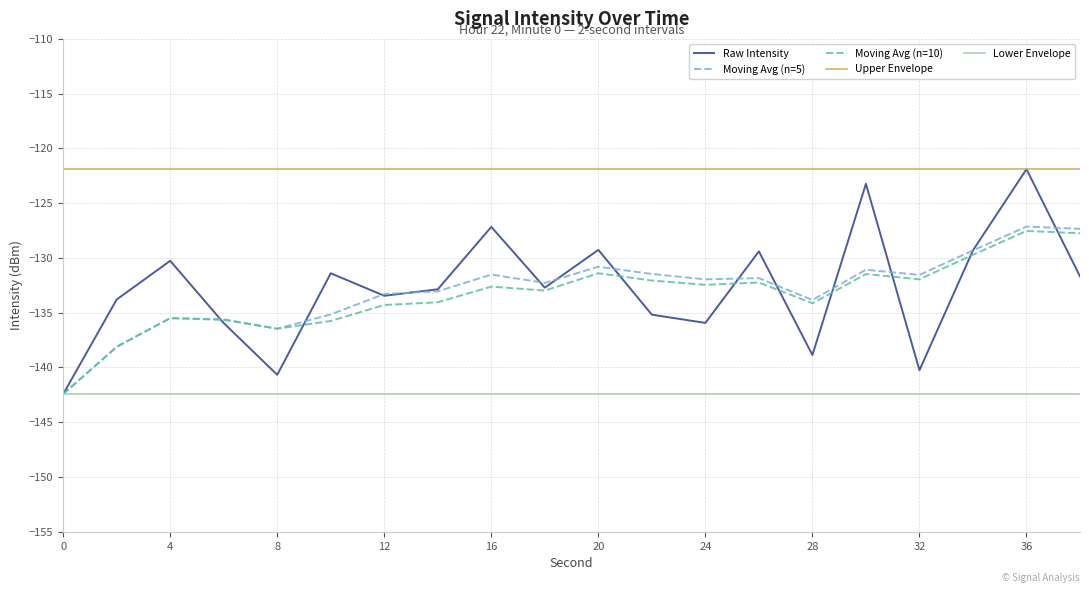

Which series has the largest range (max minus min)?

Raw Intensity